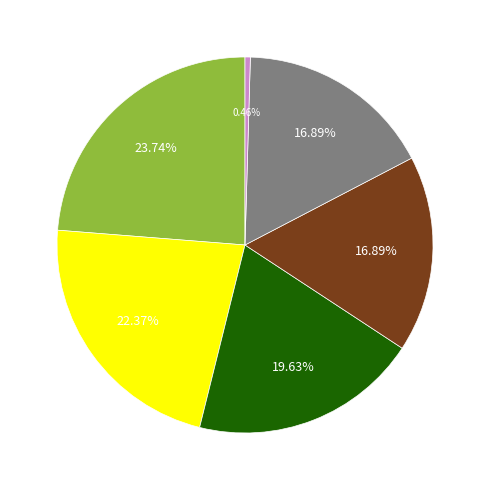

Does any single category account for the majority?

No